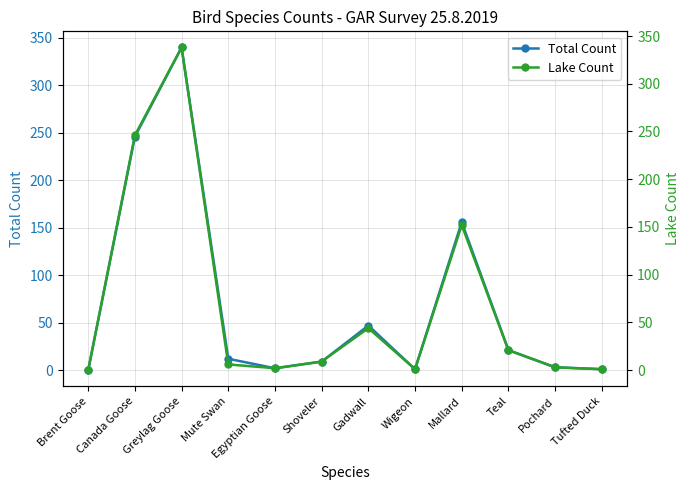

How many interior local peaks does the Lake Count series have?

3